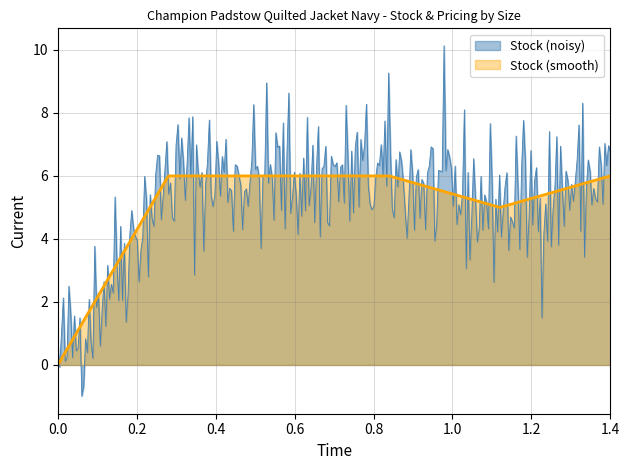

What is the highest value of the Stock (smooth) series?

6.0